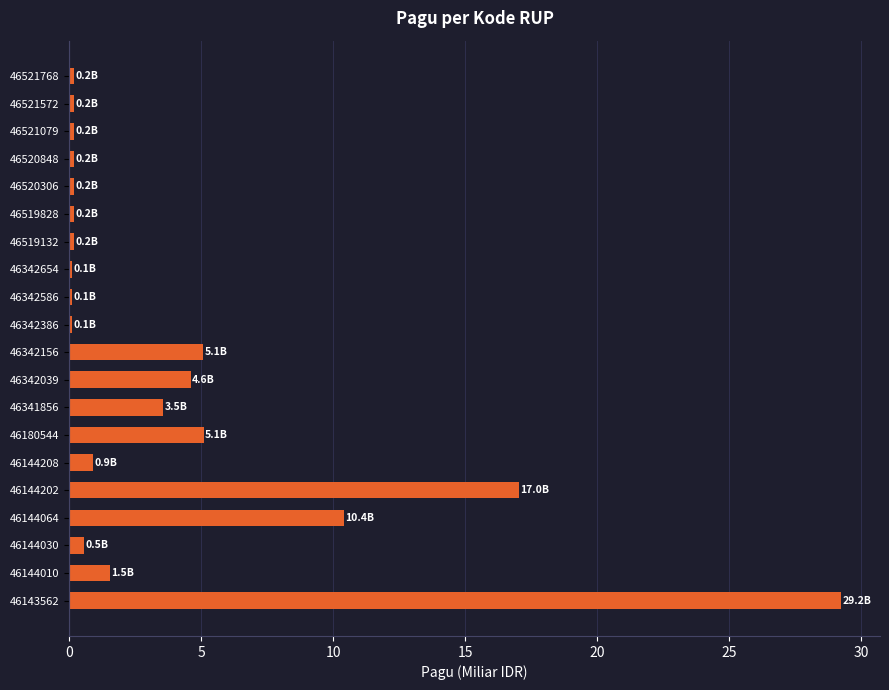

Count the number of data series in this chart.

1